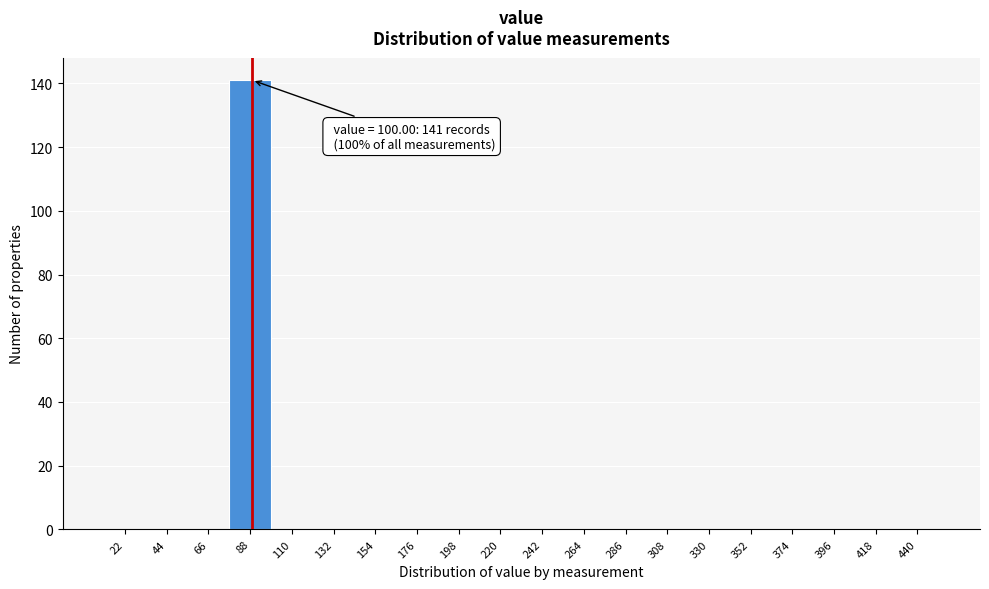

Reading right to left, transcribe all the data shown in this chart.

440=0	418=0	396=0	374=0	352=0	330=0	308=0	286=0	264=0	242=0	220=0	198=0	176=0	154=0	132=0	110=0	88=141	66=0	44=0	22=0